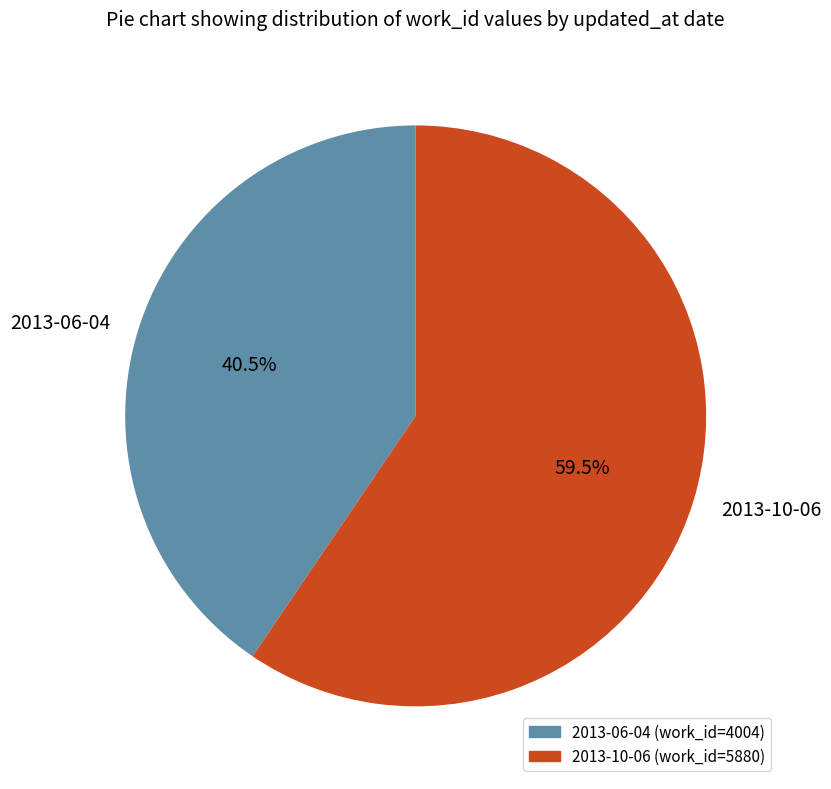

What is the smallest slice in the pie chart?

2013-06-04